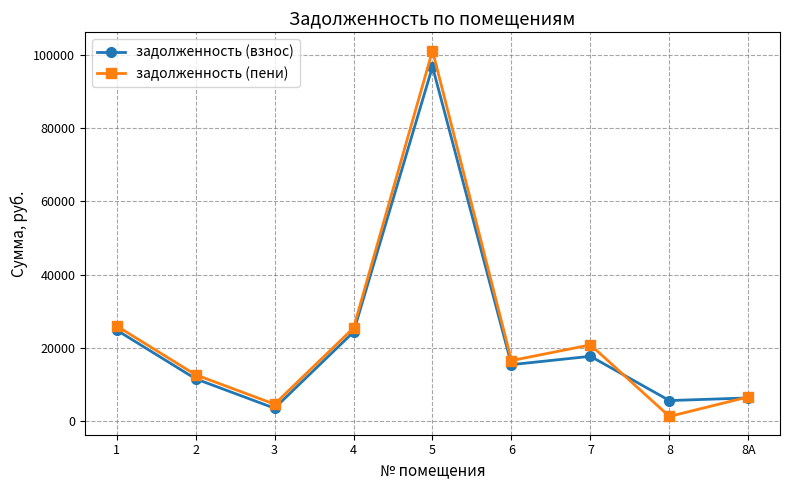

At which category does задолженность (пени) reach its first local valley?

3